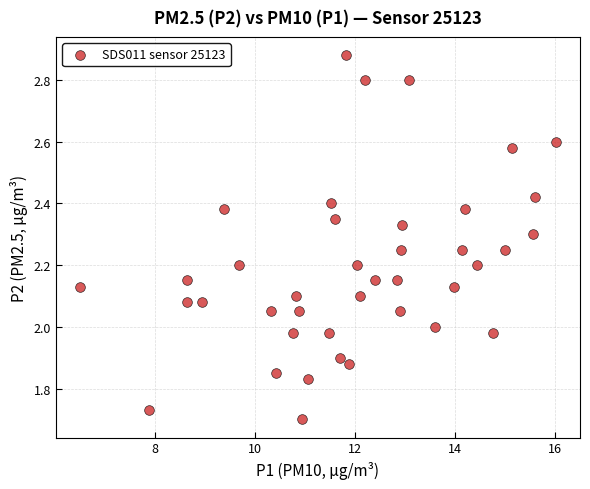

What is the range of Y values (max minus min)?

1.2